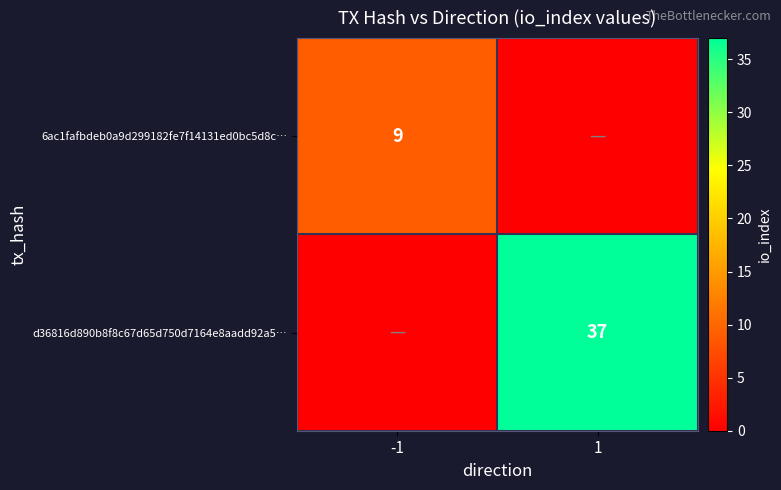

The value of 6ac1fafbdeb0a9d299182fe7f14131ed0bc5d8c… at -1 is 9. True or false?

True